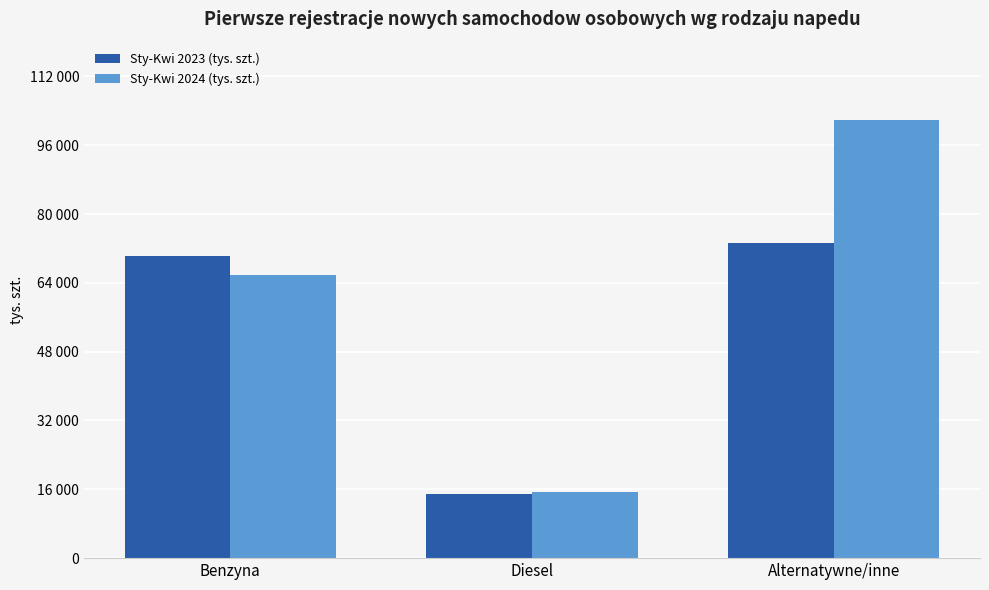

What is the difference between the highest and lowest values at Diesel?

426